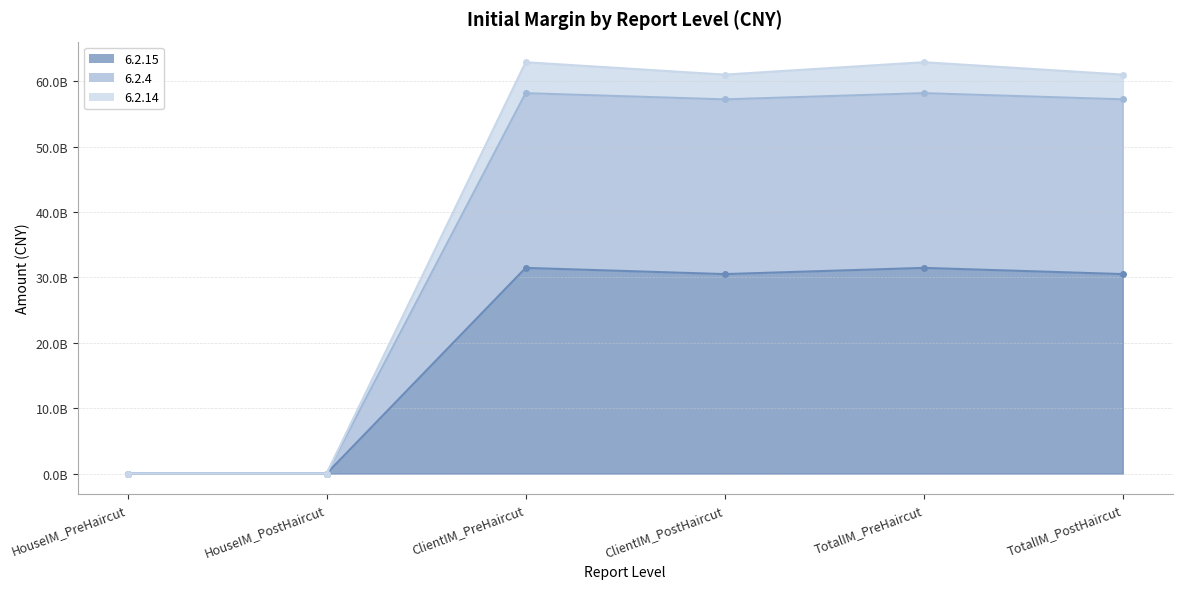

Where does the 6.2.15 series first go above 30504113234?

ClientIM_PreHaircut